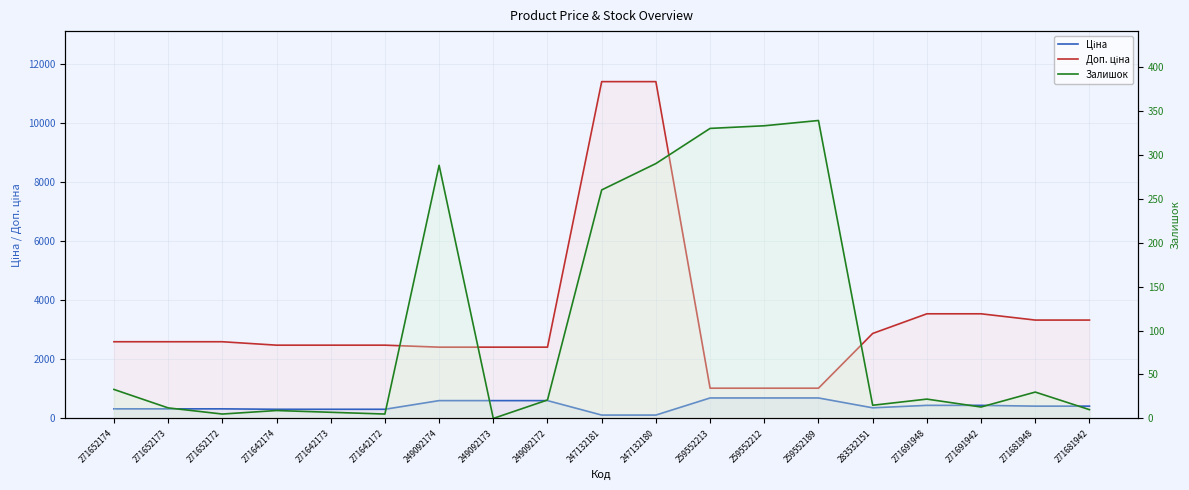

True or false: Залишок and Доп. ціна cross at least once.

False